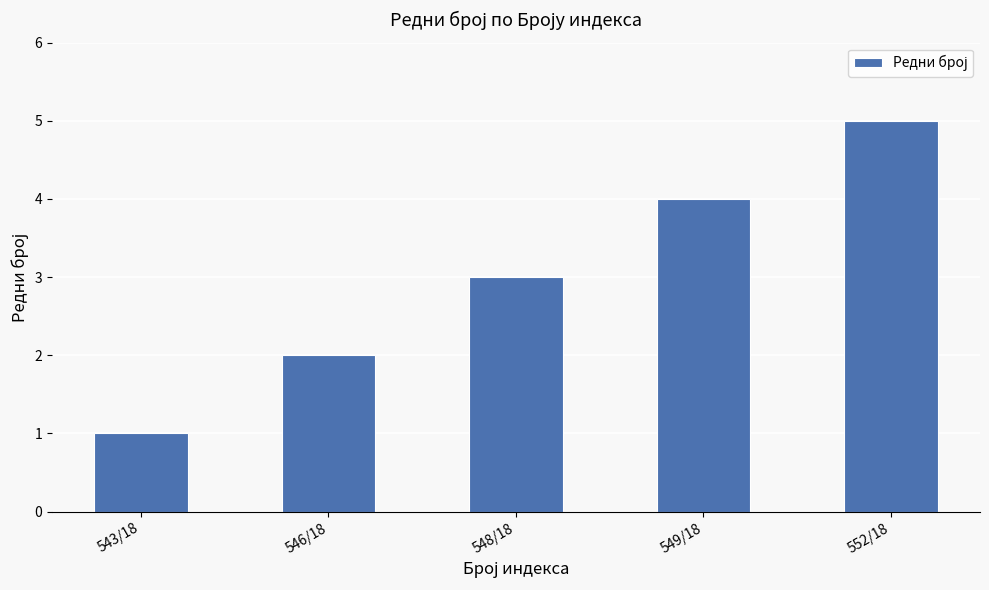

At which category does the chart reach its minimum across all series?

543/18